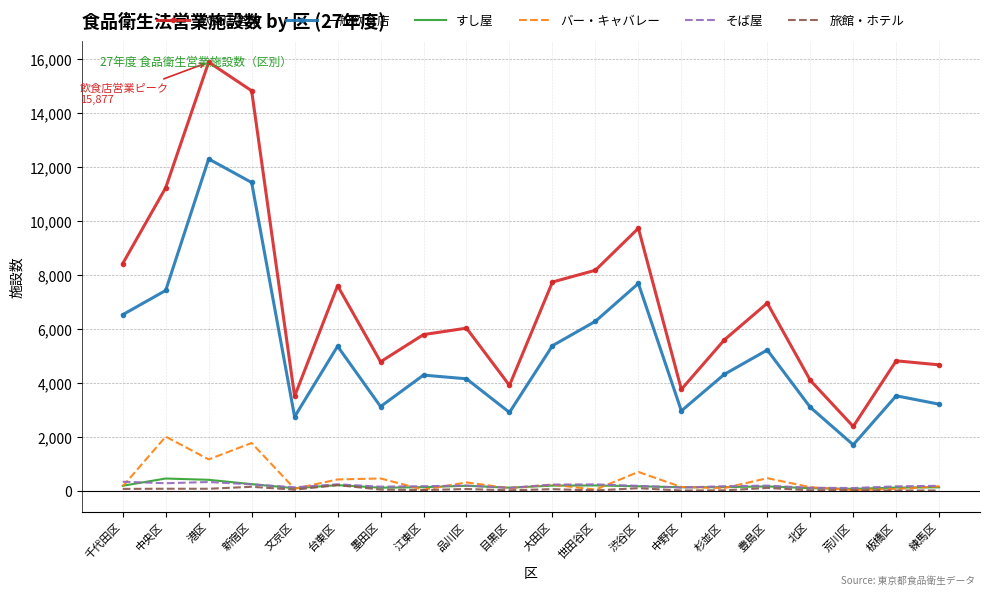

What is the greatest value displayed?

15877